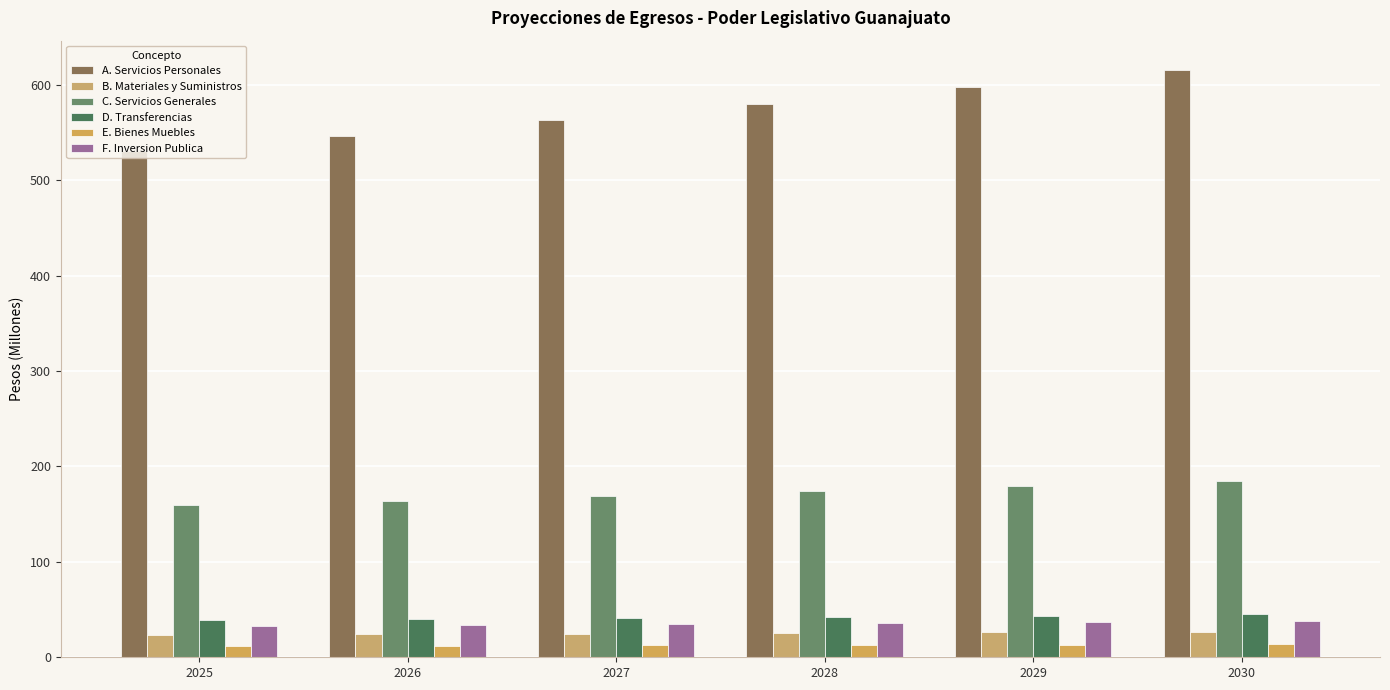

Is it true that A. Servicios Personales equals 364.1 at 2030?

False